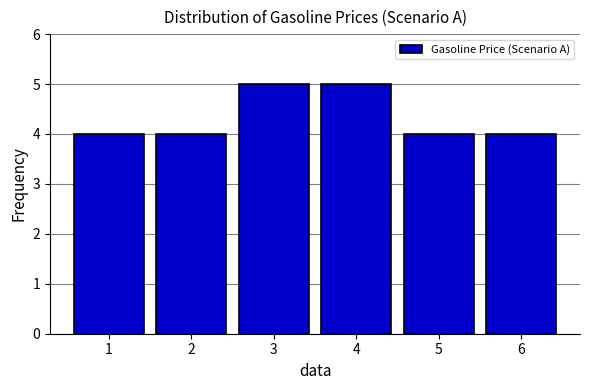

Reading left to right, list all the values displayed in this chart.

4	4	5	5	4	4